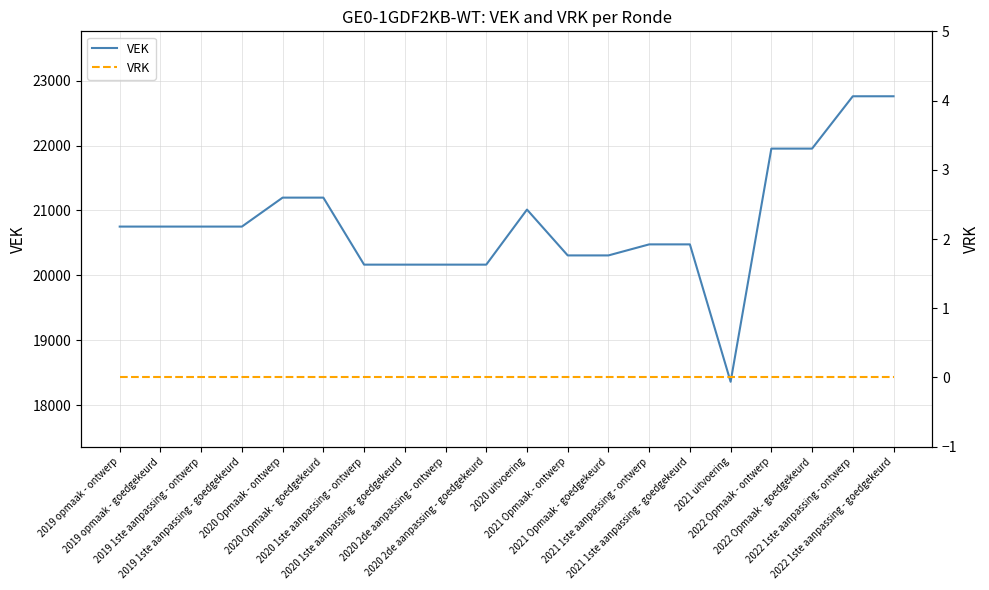

Reading left to right, what are all the values shown in this chart?

VEK: 20752	20752	20752	20752	21198	21198	20166	20166	20166	20166	21014	20308	20308	20478	20478	18362	21953	21953	22759	22759
VRK: 0	0	0	0	0	0	0	0	0	0	0	0	0	0	0	0	0	0	0	0